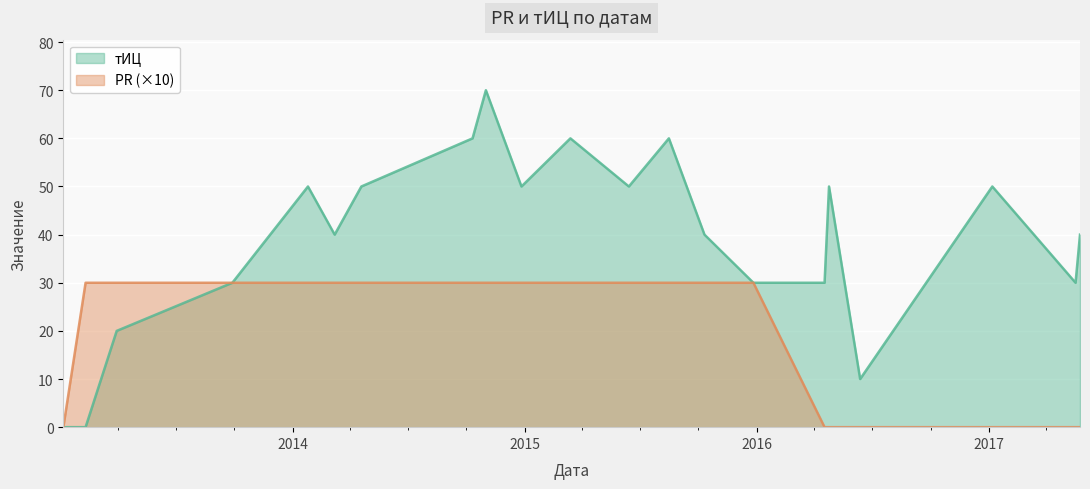

What is the approximate value of PR at 2014-10-11?

30